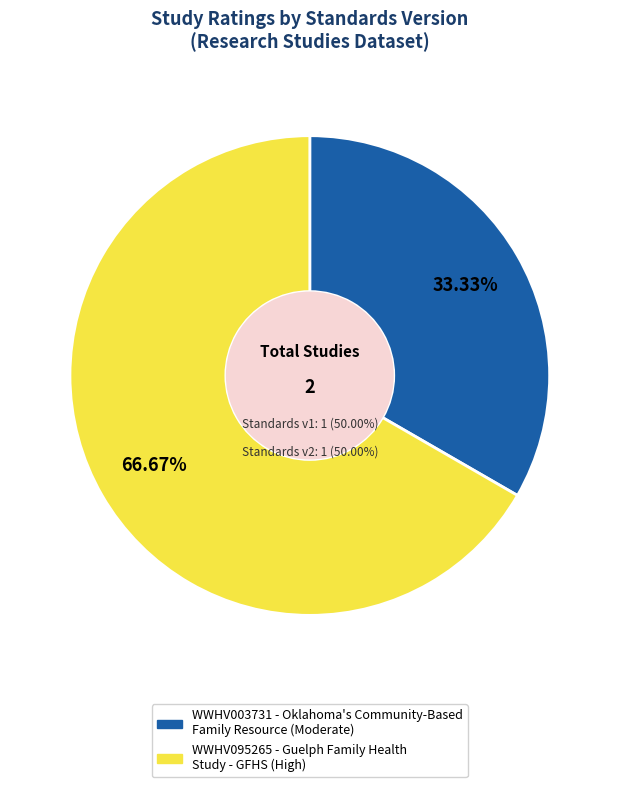

To the nearest percent, what portion does WWHV095265 represent?

67%